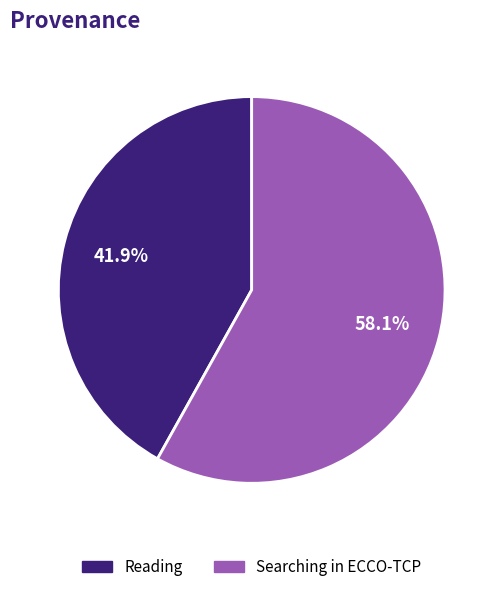

True or false: Searching in ECCO-TCP accounts for 58% of the total.

True